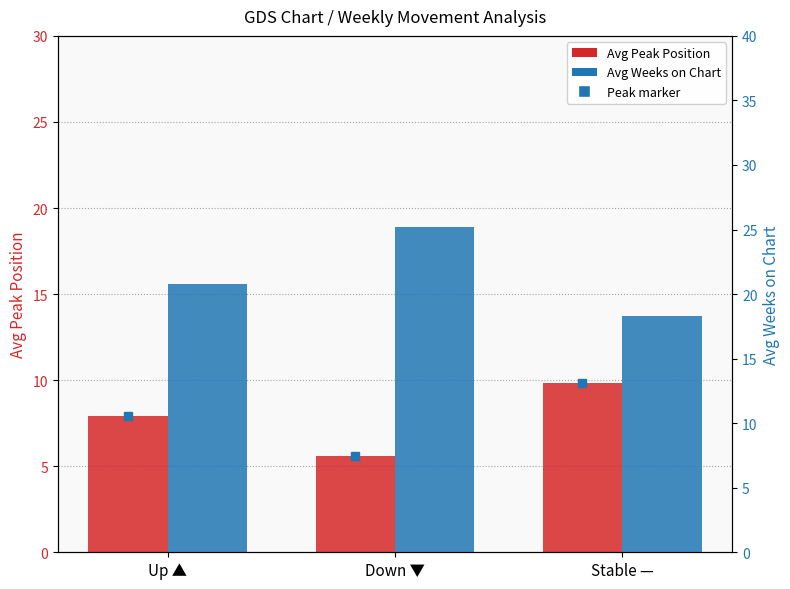

How many bars are there in total?

6